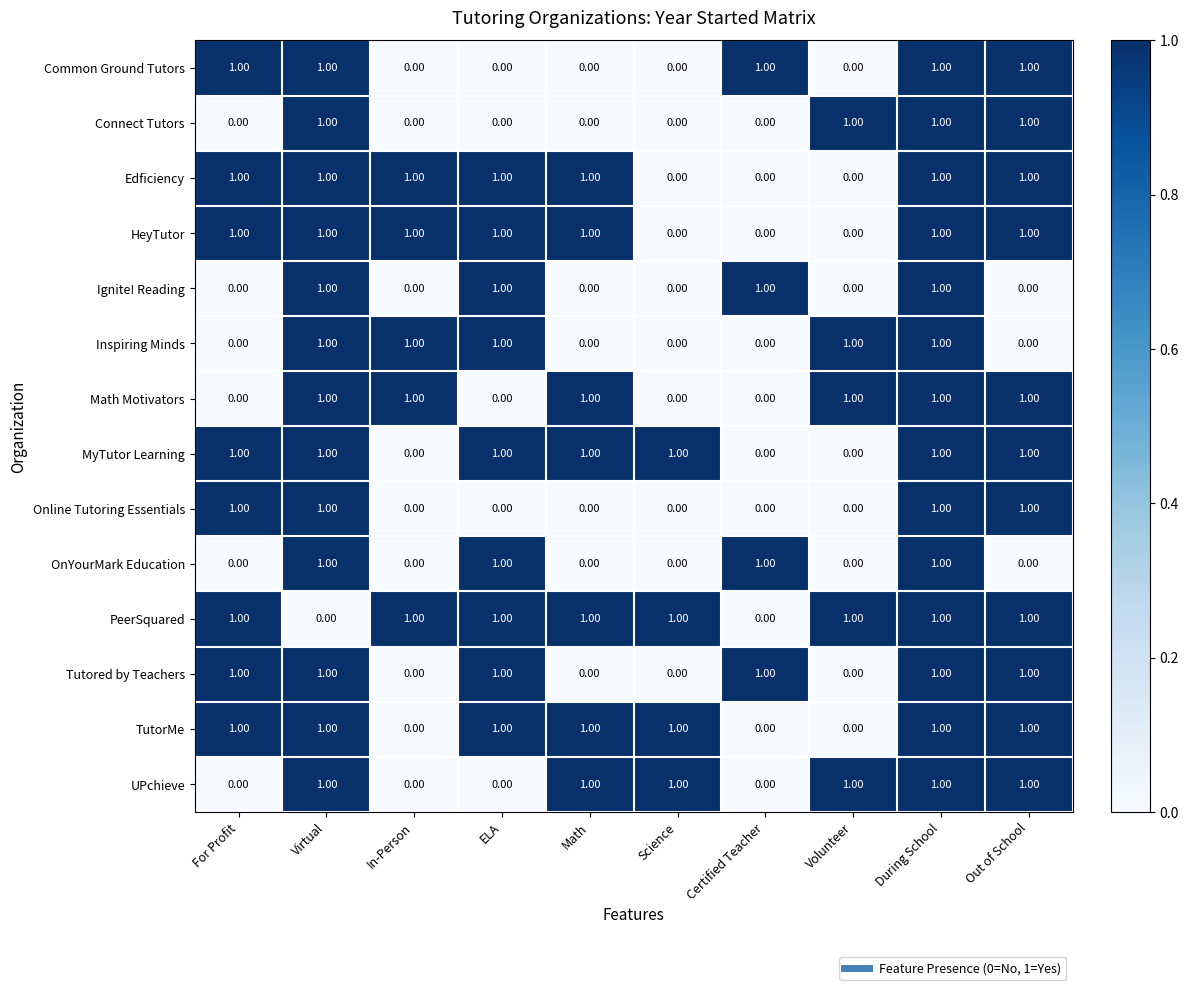

At how many categories does at least one series exceed 0?

10